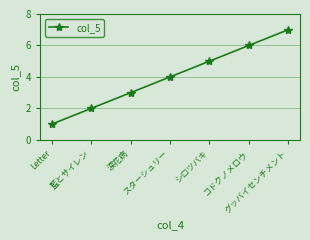

What is the difference between the values at 涙花病 and シロツバキ?

2